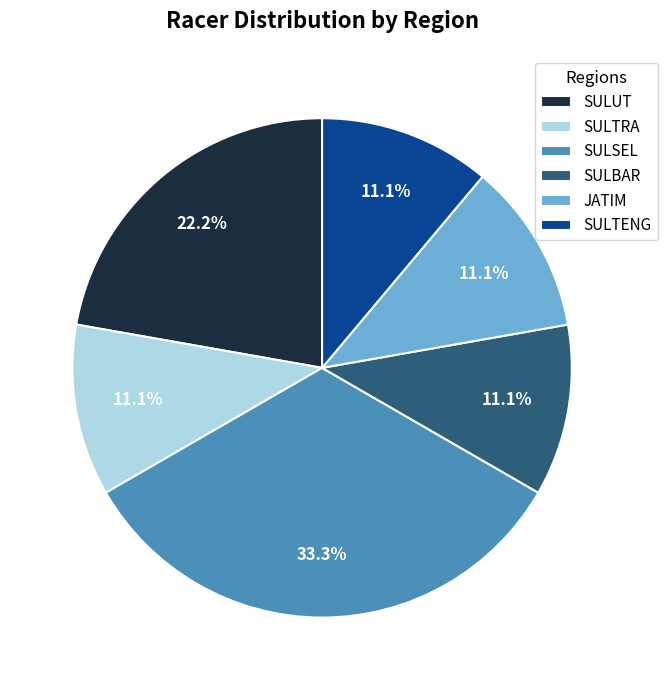

Which has a higher value, SULUT or SULSEL?

SULSEL